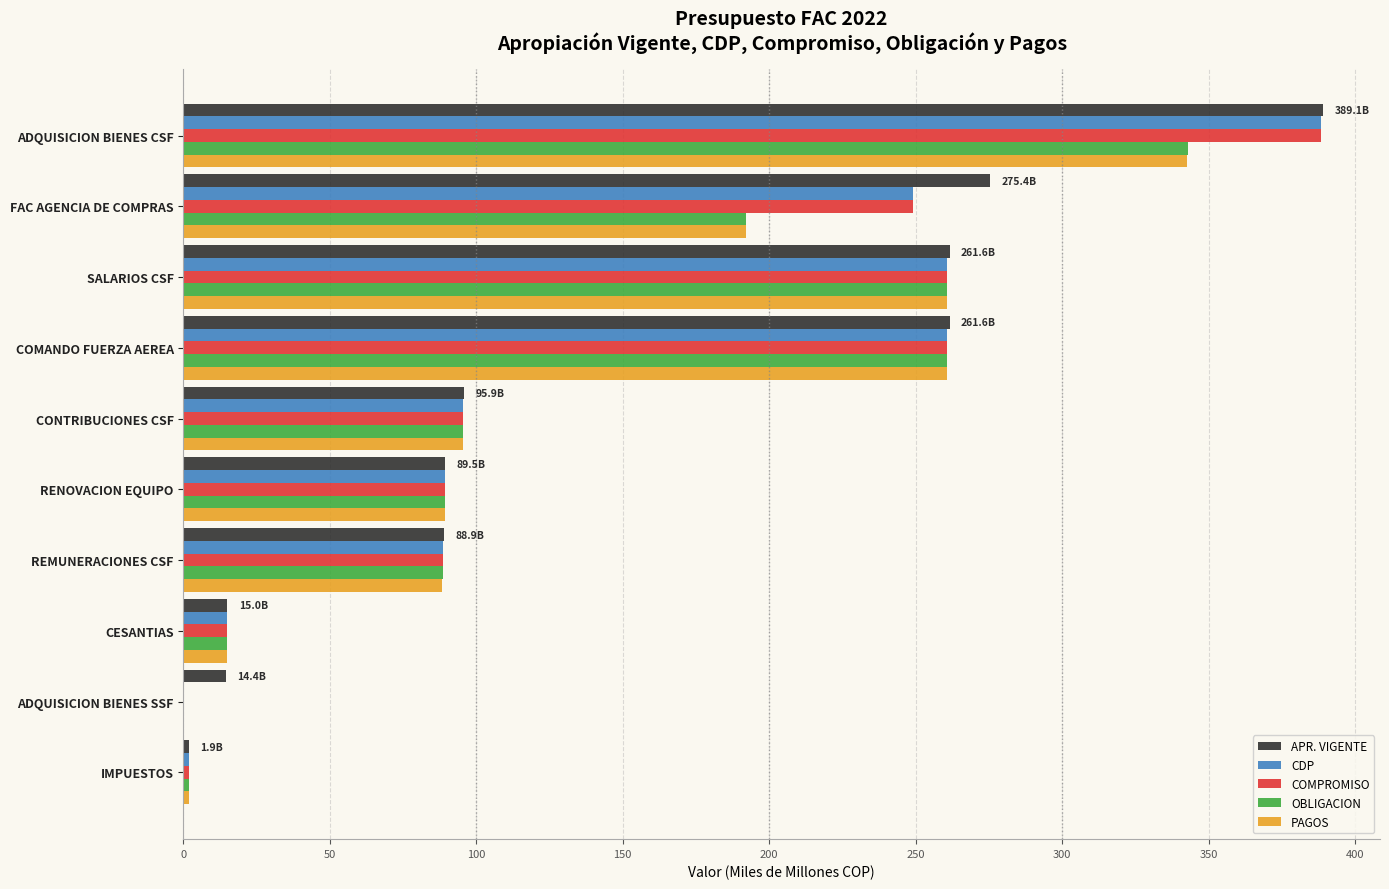

What is the highest value of the OBLIGACION series?

342.9